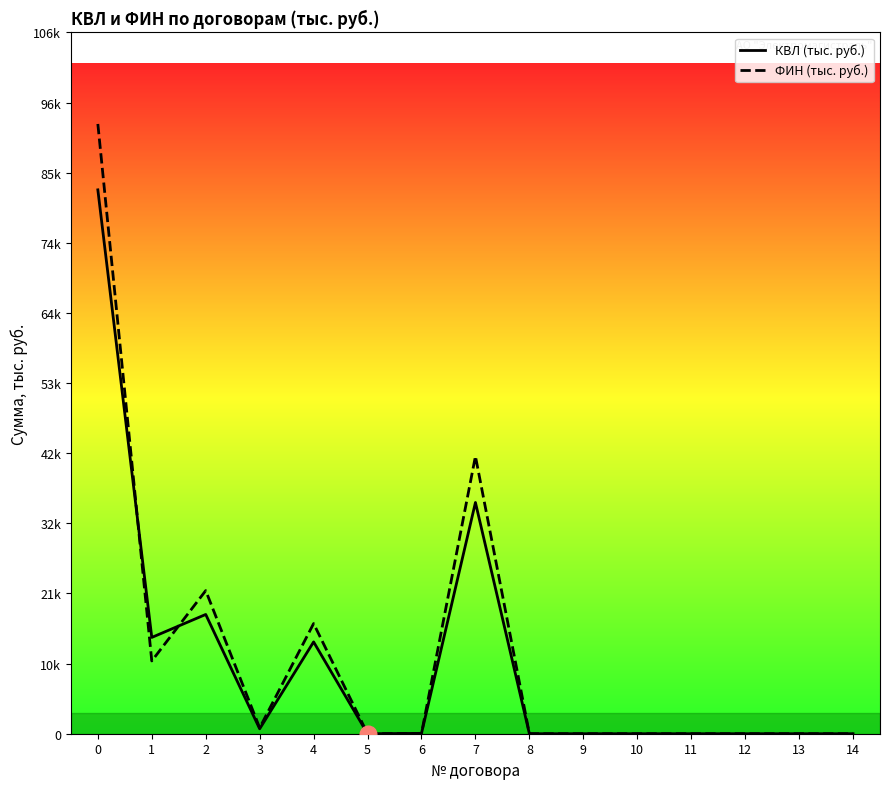

How many lines are shown in the chart?

2